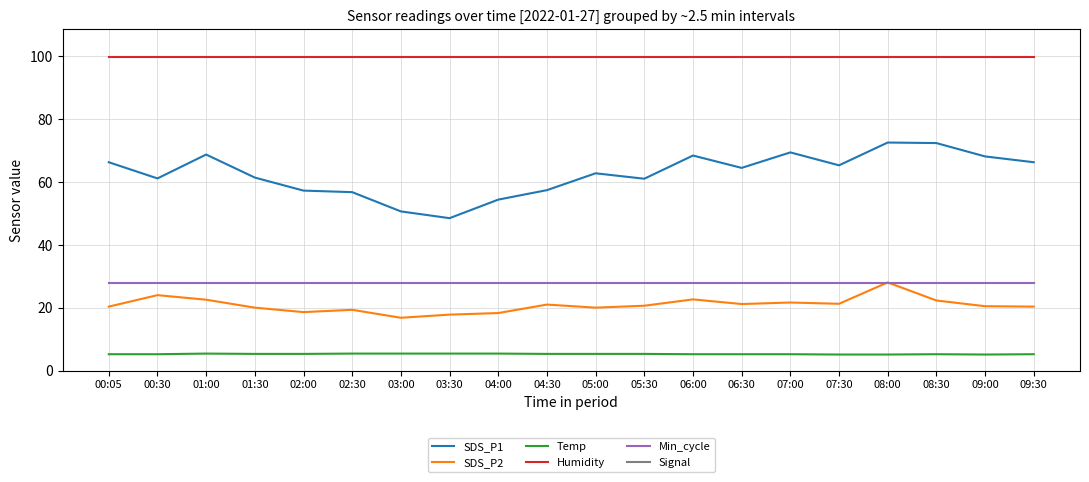

At how many categories does at least one series exceed 16?

20